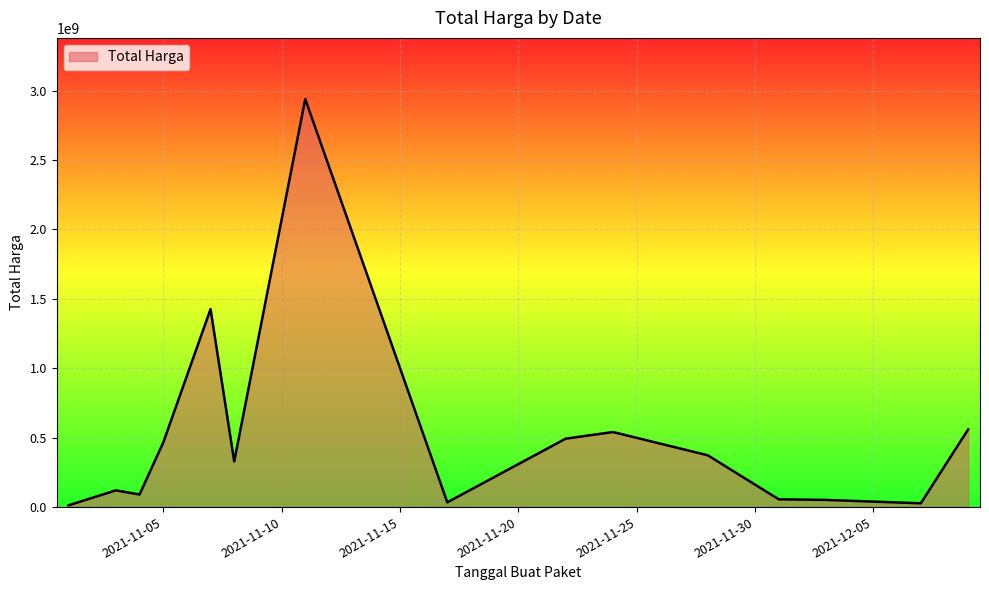

What is the greatest value displayed?

2938963240